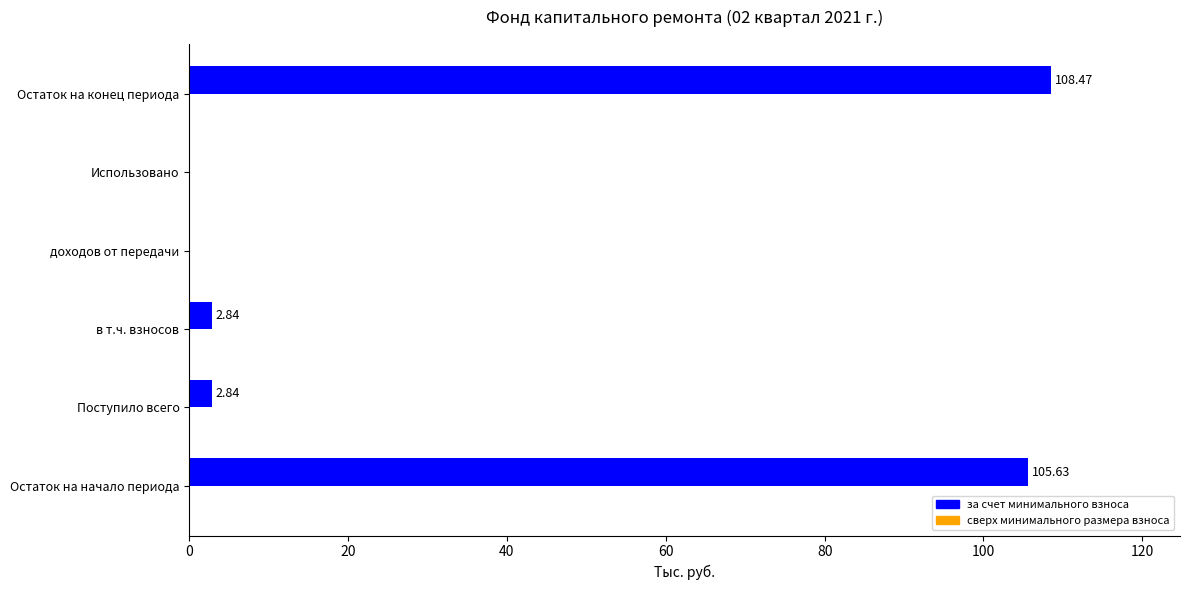

What is the sum of all values?

219.8